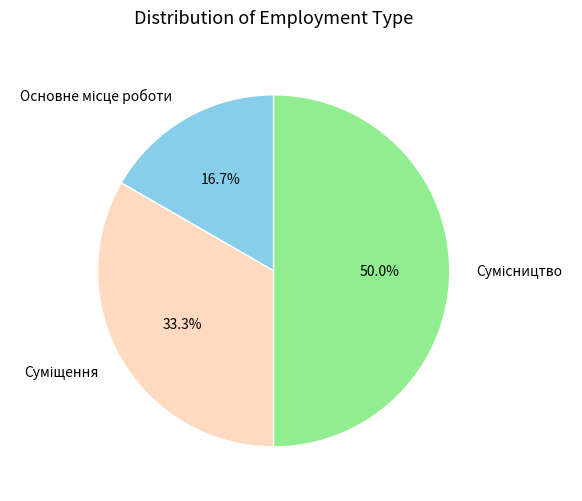

What is the ratio of the value at Сумісництво to the value at Основне місце роботи?

3.0